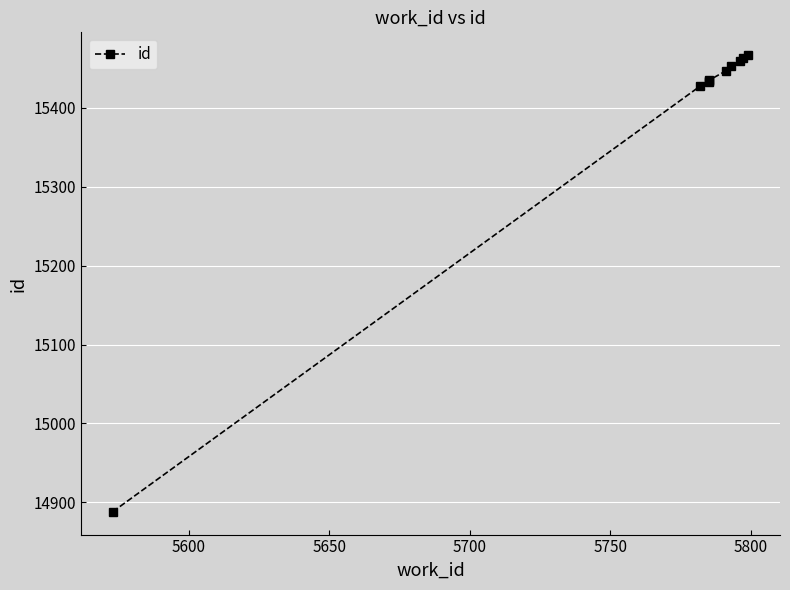

How many categories are shown in the chart?

10